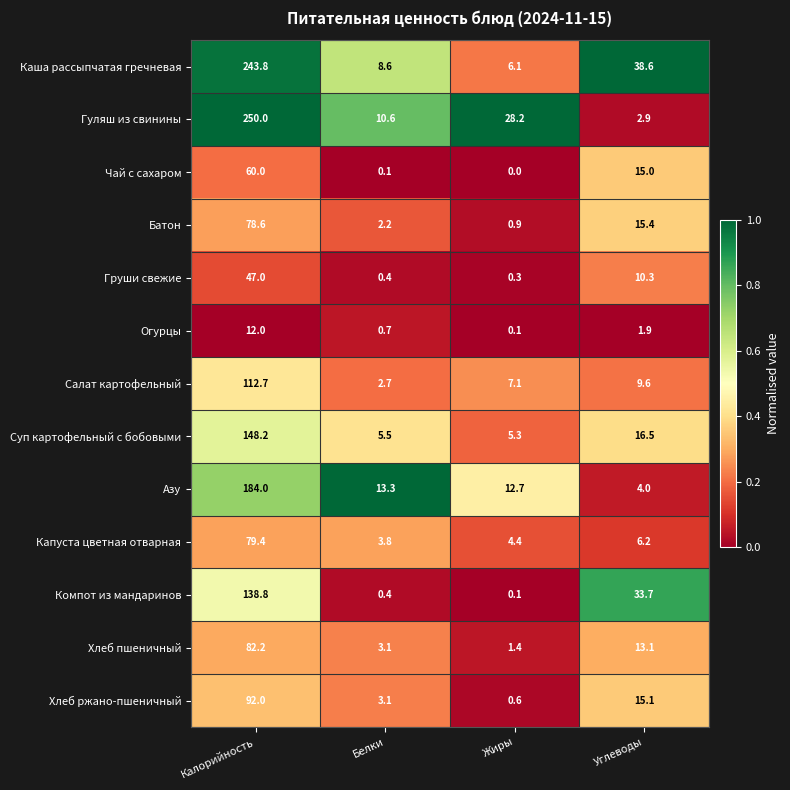

True or false: Капуста цветная отварная has a value of 6.4 at Жиры.

False